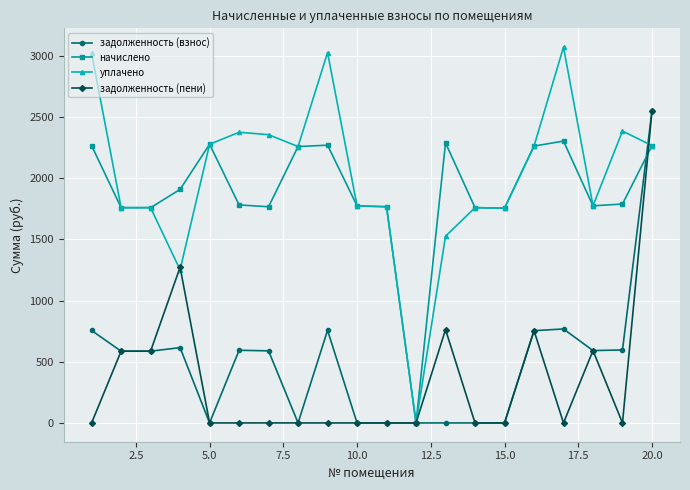

What is the maximum value for задолженность (взнос)?

2549.6